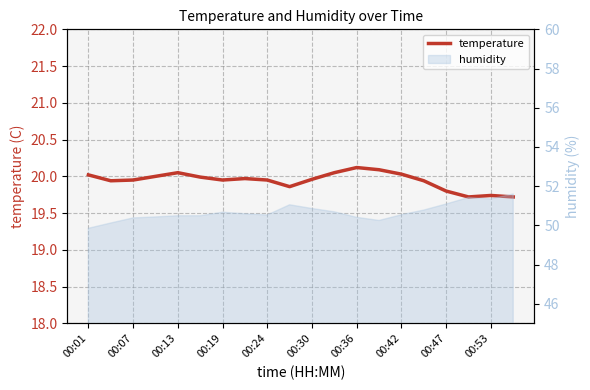

What is the difference between the maximum and minimum values?

0.4